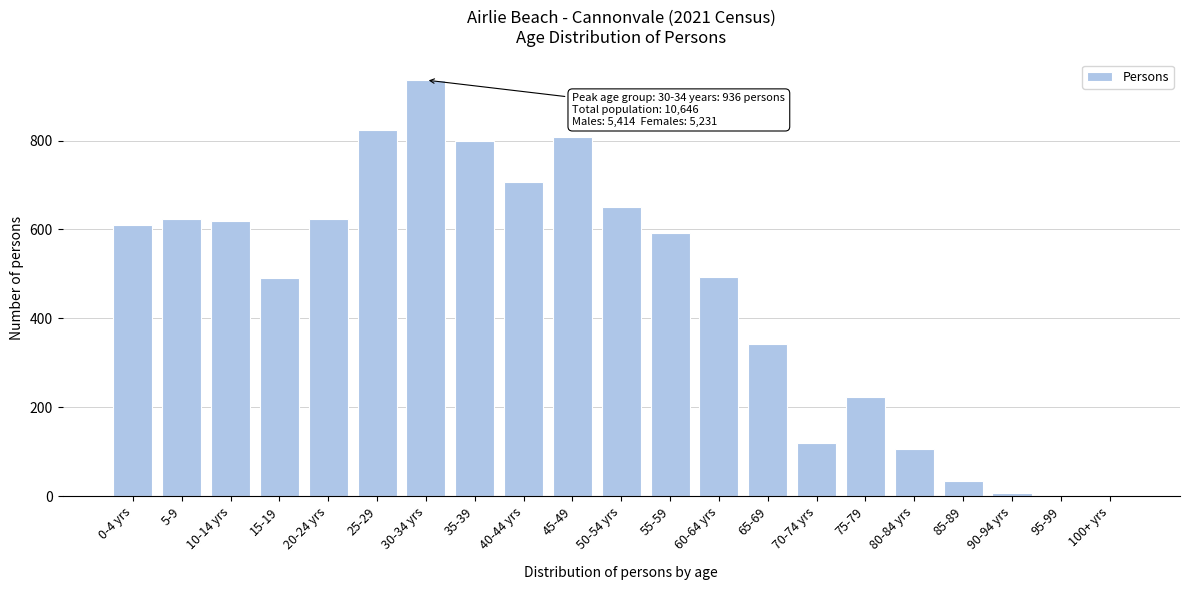

What is the greatest value displayed?

936